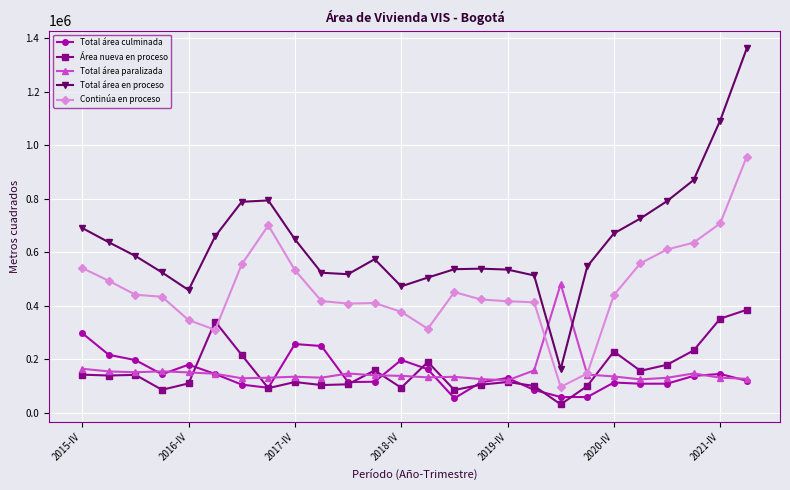

Rank the series by their maximum value, from lowest to highest.

Total área culminada, Área nueva en proceso, Total área paralizada, Continúa en proceso, Total área en proceso